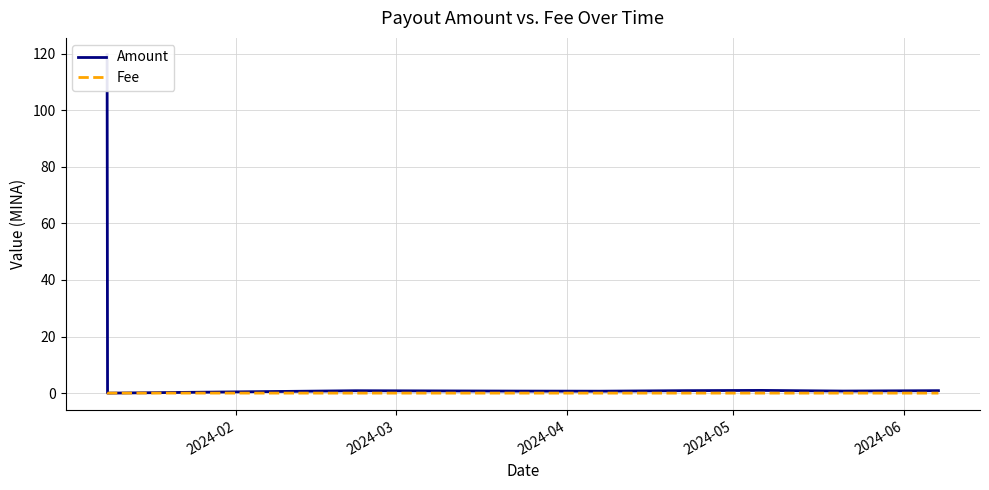

At how many categories does at least one series exceed 58?

1